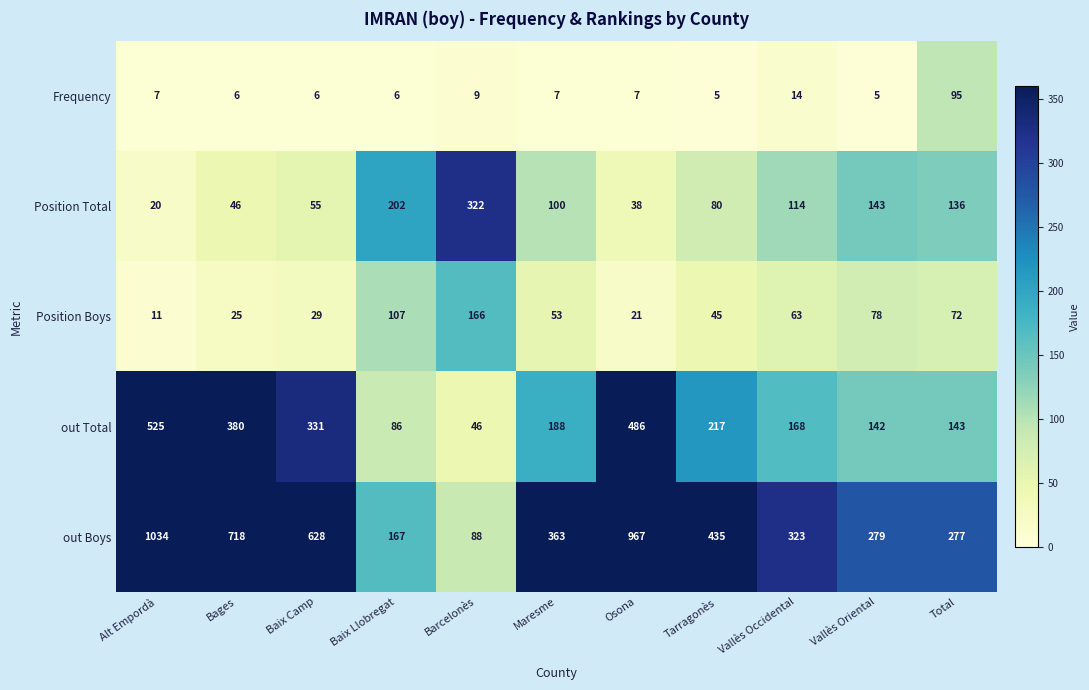

True or false: out Boys has a value of 413 at Osona.

False